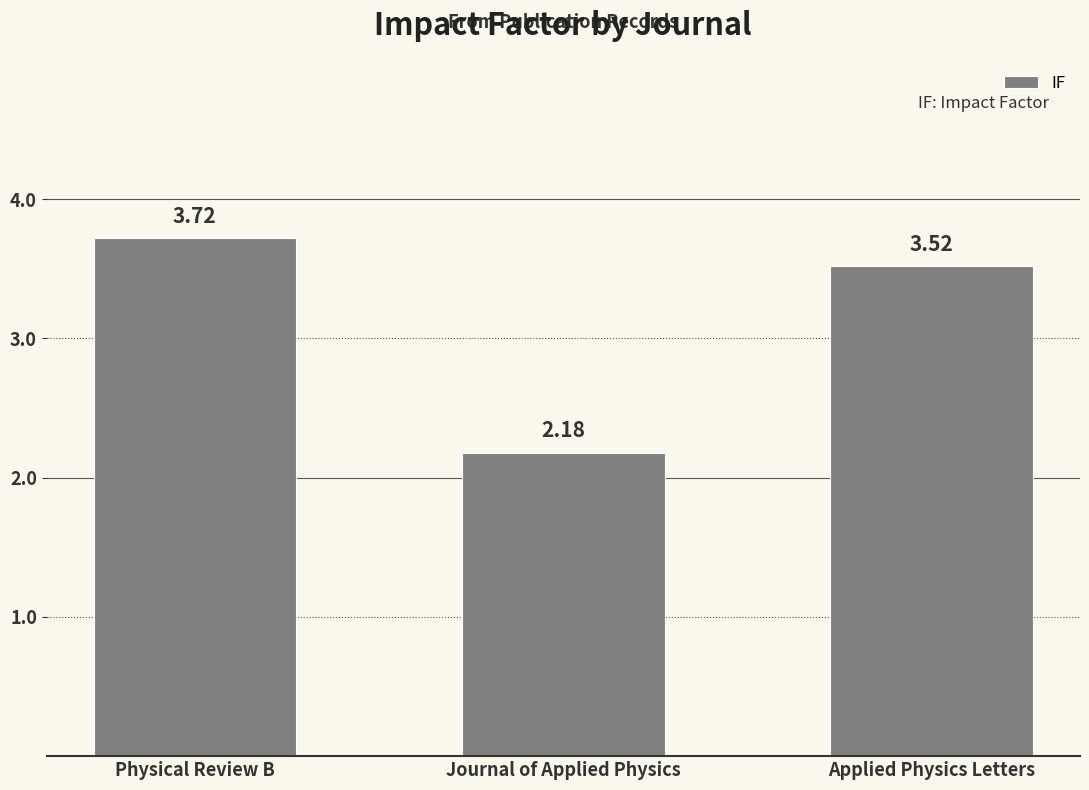

At which category does the chart reach its peak across all series?

Physical Review B